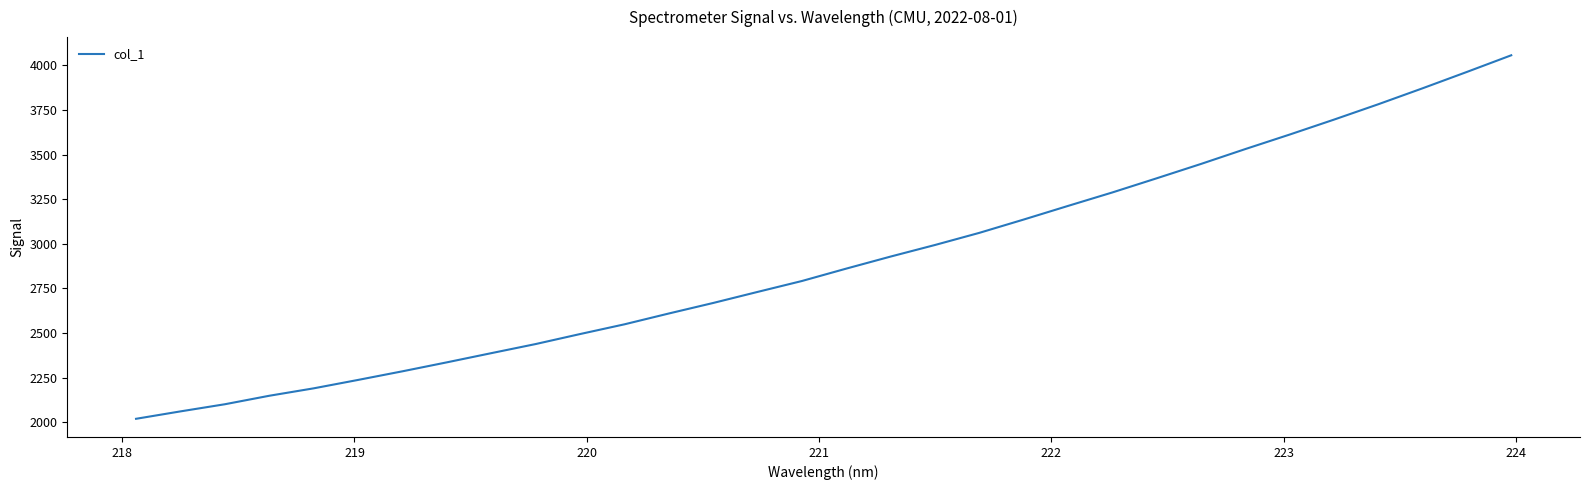

What is the maximum value shown in the chart?

4056.6